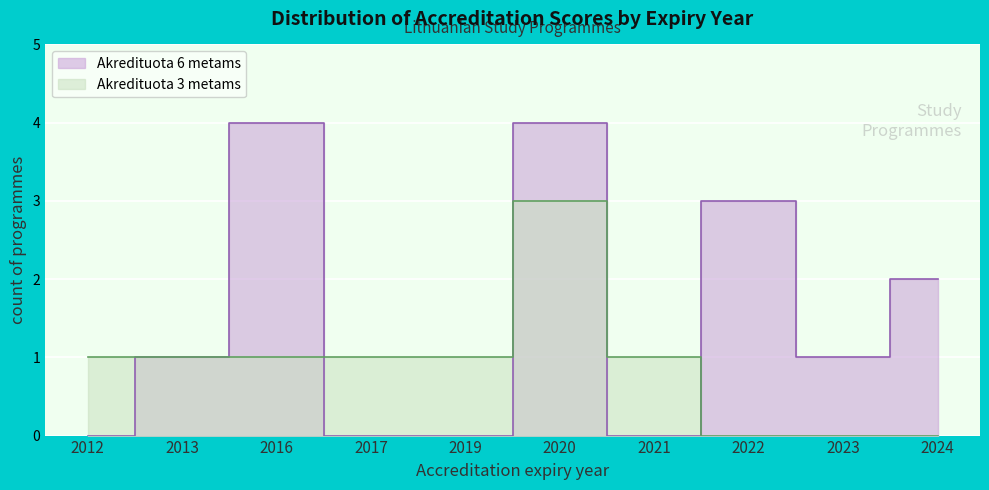

List the series in order of their overall mean, lowest first.

Akredituota 3 metams, Akredituota 6 metams